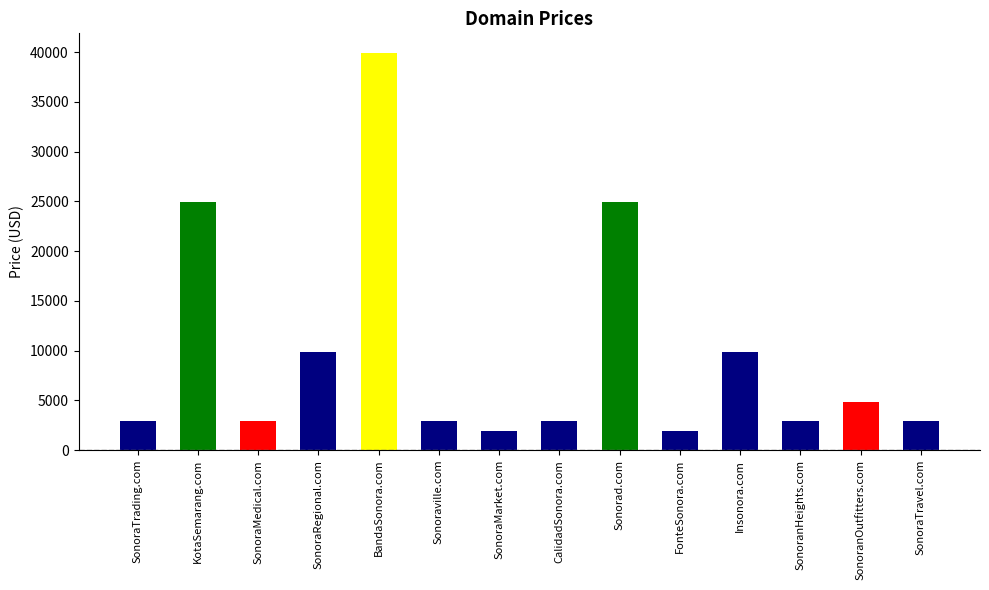

Reading right to left, what are all the values shown in this chart?

SonoraTravel.com=2888	SonoranOutfitters.com=4888	SonoranHeights.com=2888	Insonora.com=9888	FonteSonora.com=1888	Sonorad.com=24888	CalidadSonora.com=2888	SonoraMarket.com=1888	Sonoraville.com=2888	BandaSonora.com=39888	SonoraRegional.com=9888	SonoraMedical.com=2888	KotaSemarang.com=24888	SonoraTrading.com=2888